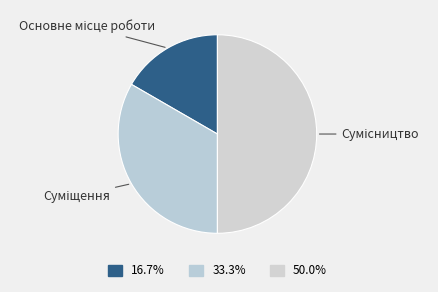

Is it true that Суміщення is 33% of the pie?

True